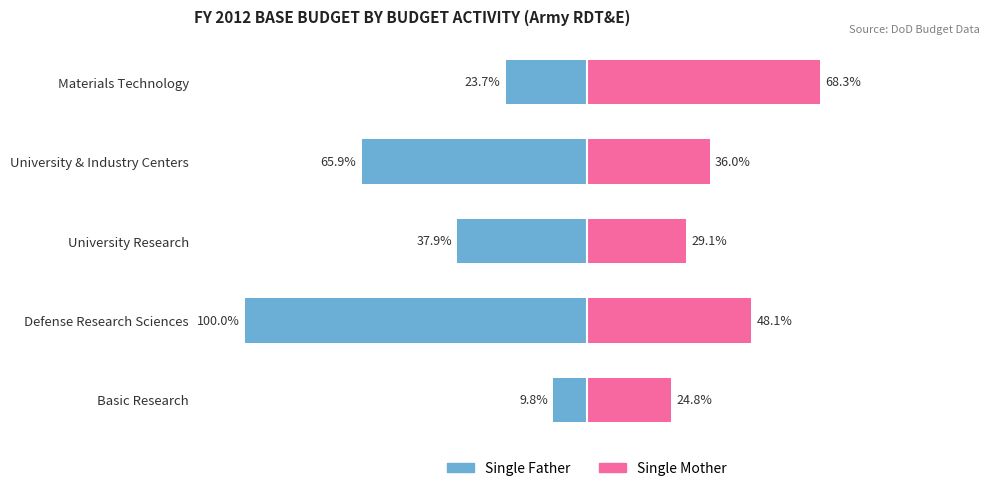

Which has a higher value, Defense Research Sciences or Materials Technology?

Materials Technology